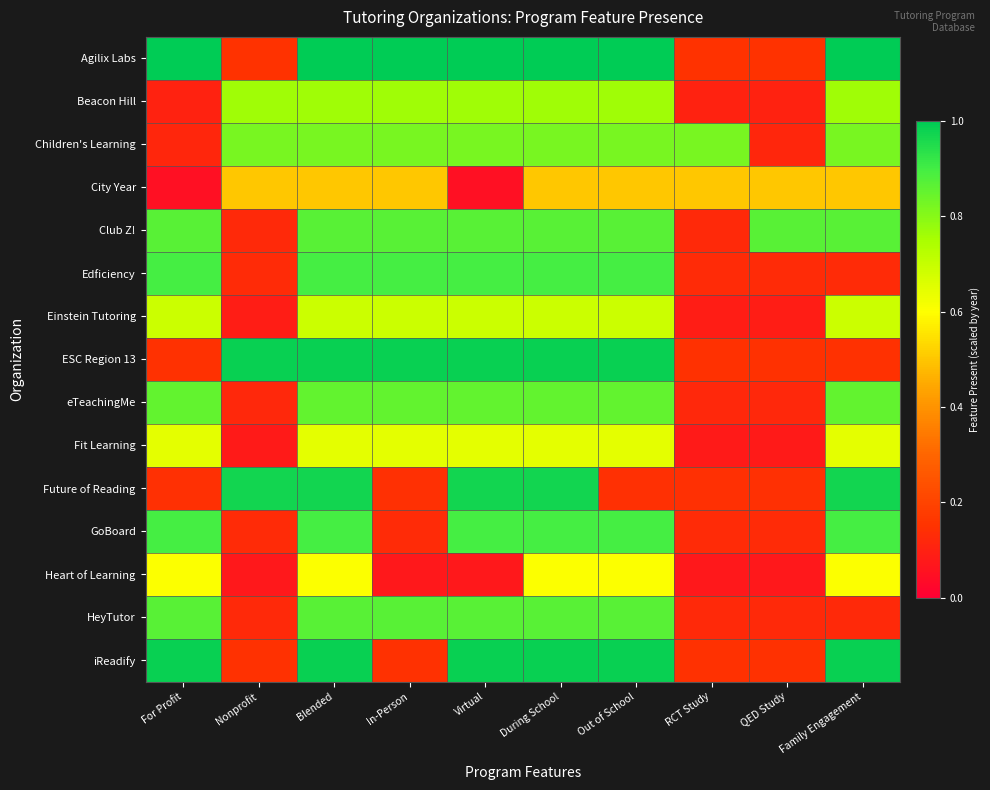

At how many categories does at least one series exceed 0?

10